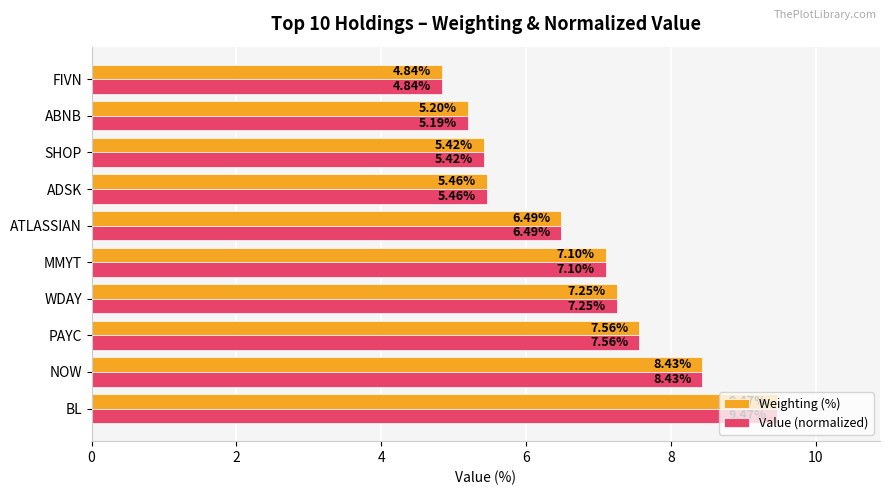

Which series changed the most between ADSK and ABNB?

Value (normalized)